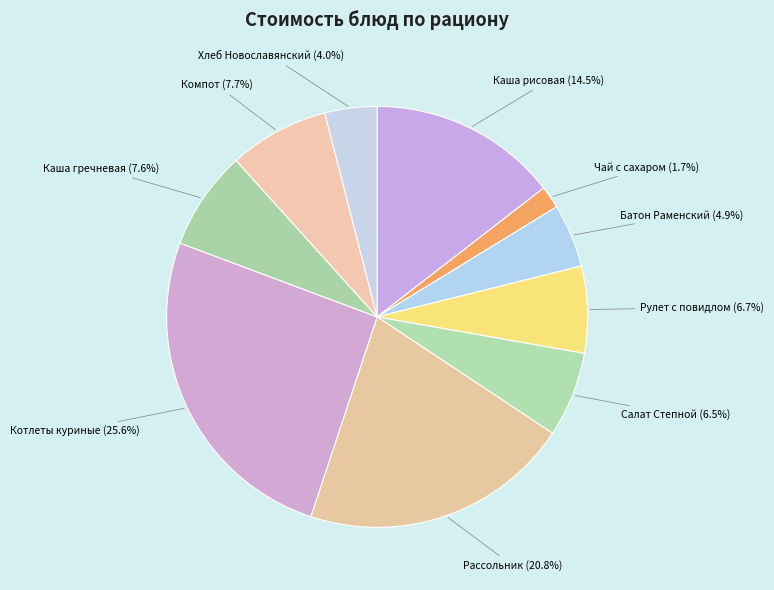

Is Котлеты куриные the majority of the pie?

No